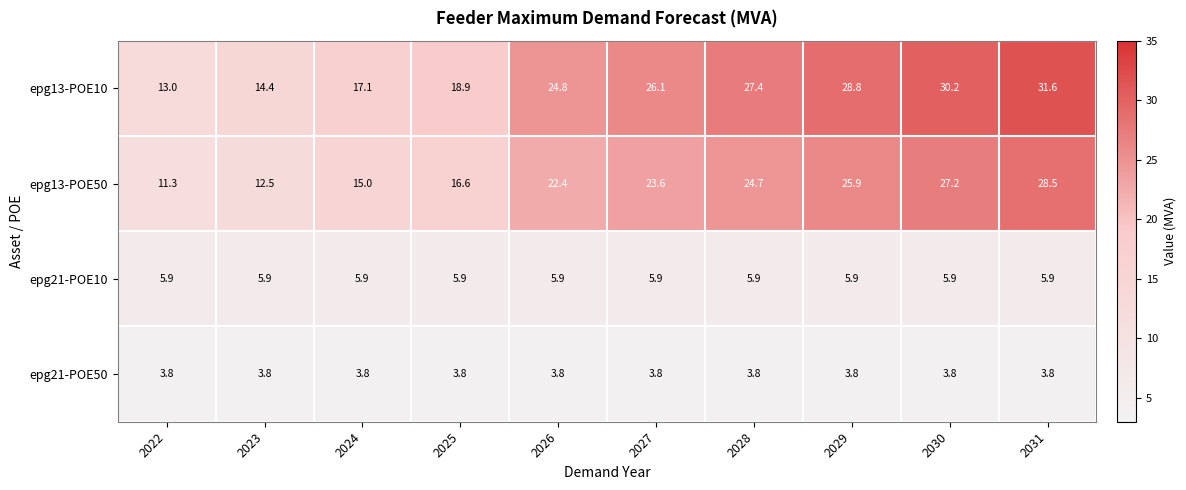

What is the difference between the highest and lowest values at 2023?

10.6